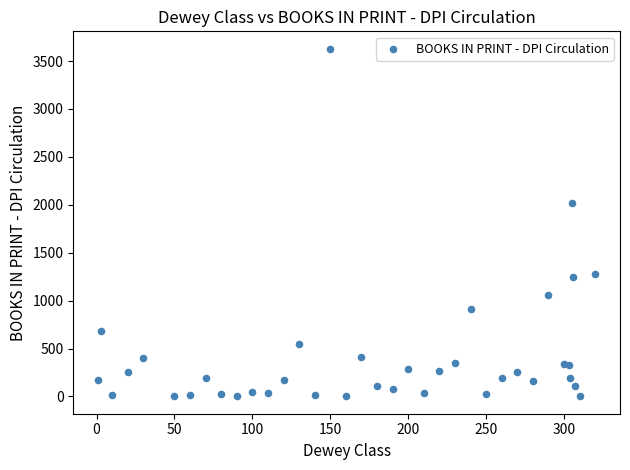

What Y value in the scatter plot is closest to 1815?

2020